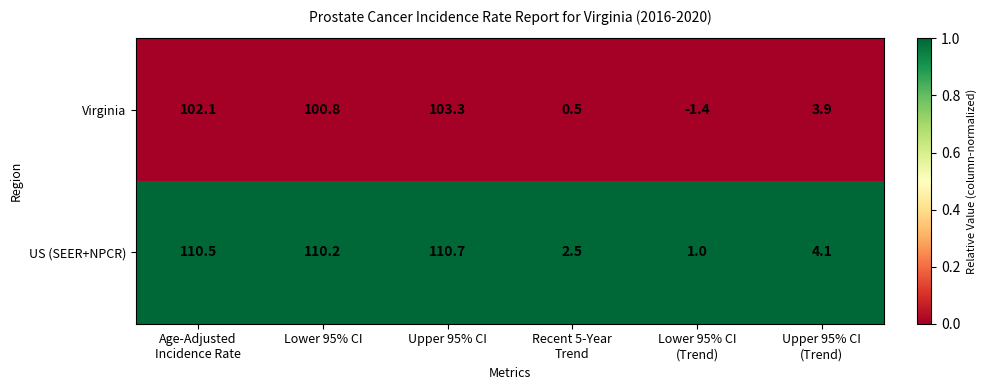

Reading right to left, what are all the values shown in this chart?

Virginia: 3.9	-1.4	0.5	103.3	100.8	102.1
US (SEER+NPCR): 4.1	1.0	2.5	110.7	110.2	110.5